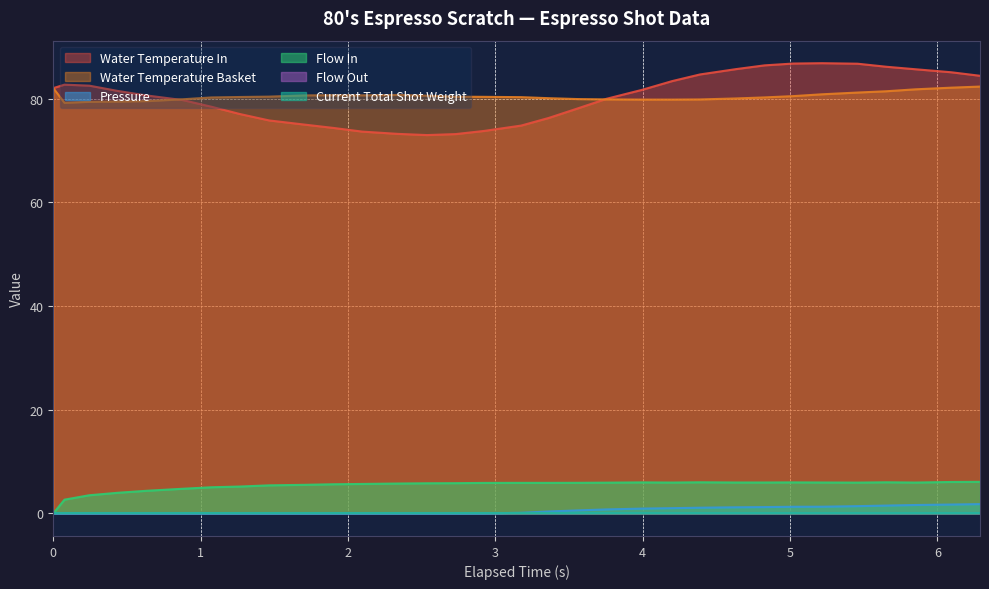

Does the chart display data point markers on the line(s)?

No